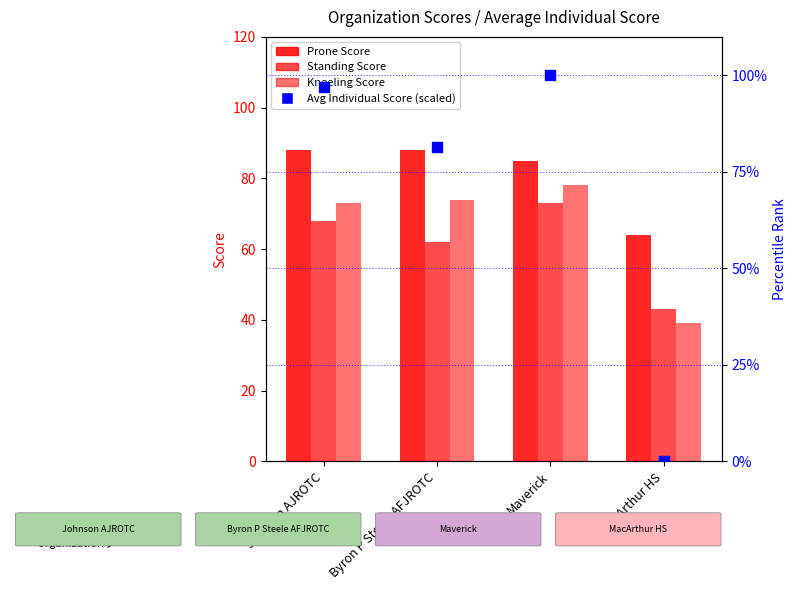

Is the value of Prone Score at Byron P Steele AFJROTC greater than the value of Standing Score at MacArthur HS?

Yes